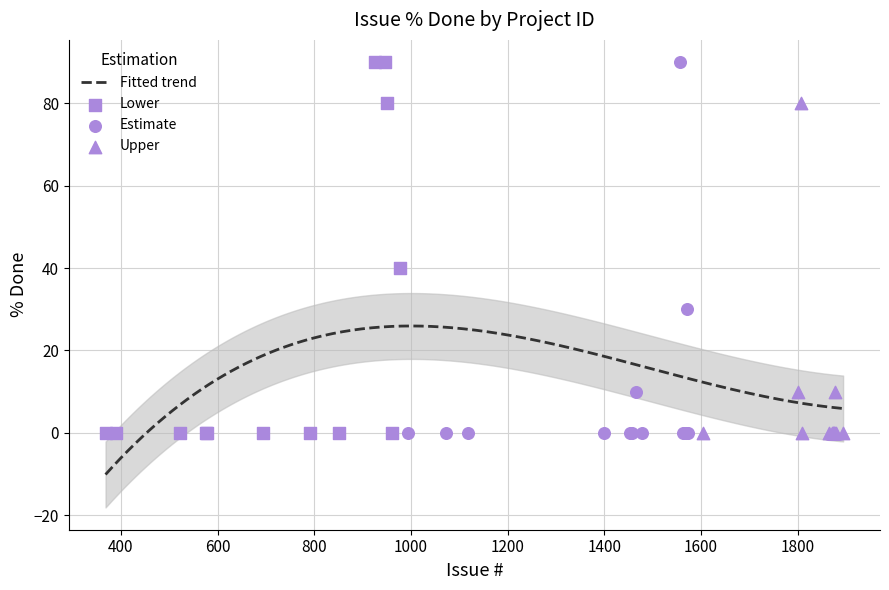

Which has a higher value, 1562 or 950?

950